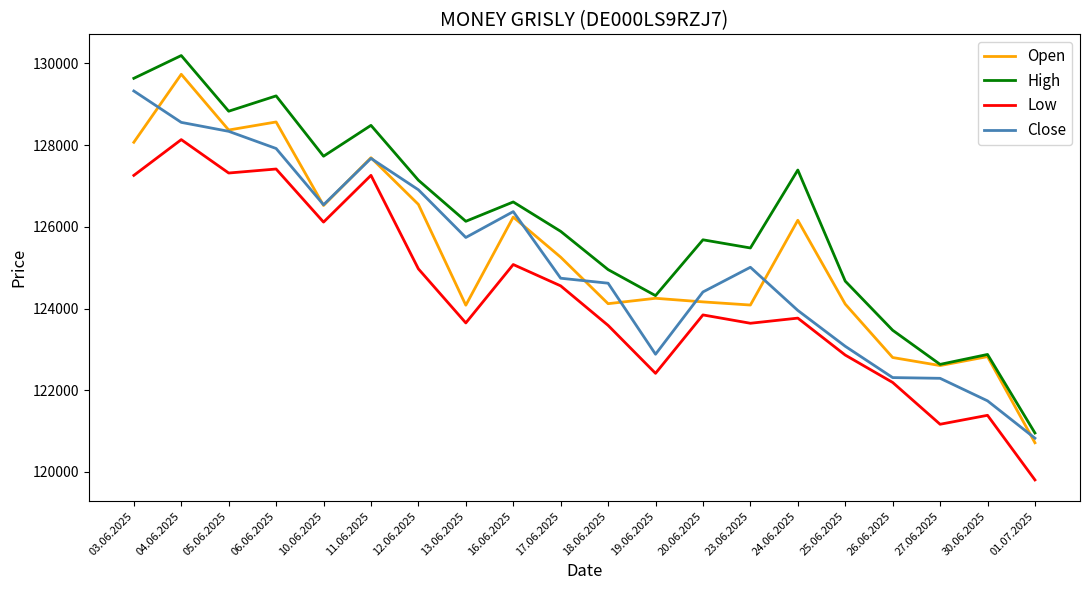

Is the value of Low at 06.06.2025 greater than the value of Close at 30.06.2025?

Yes